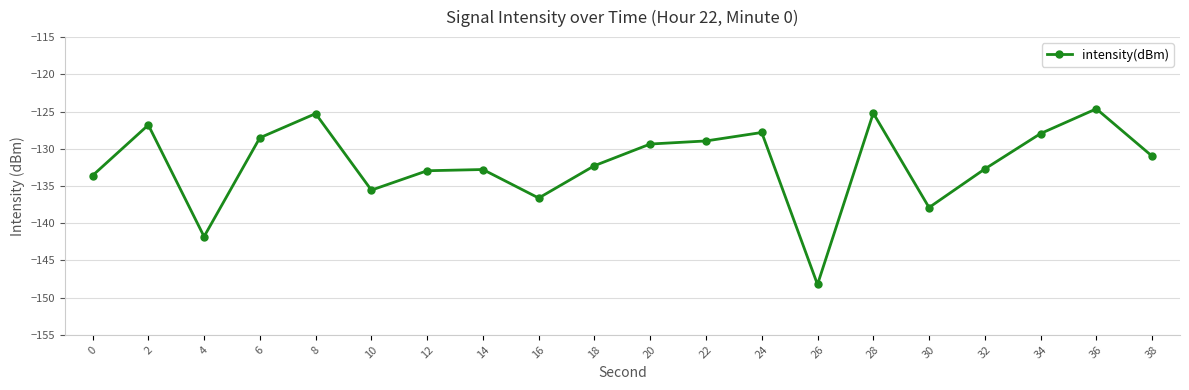

What is the maximum value shown in the chart?

-124.6